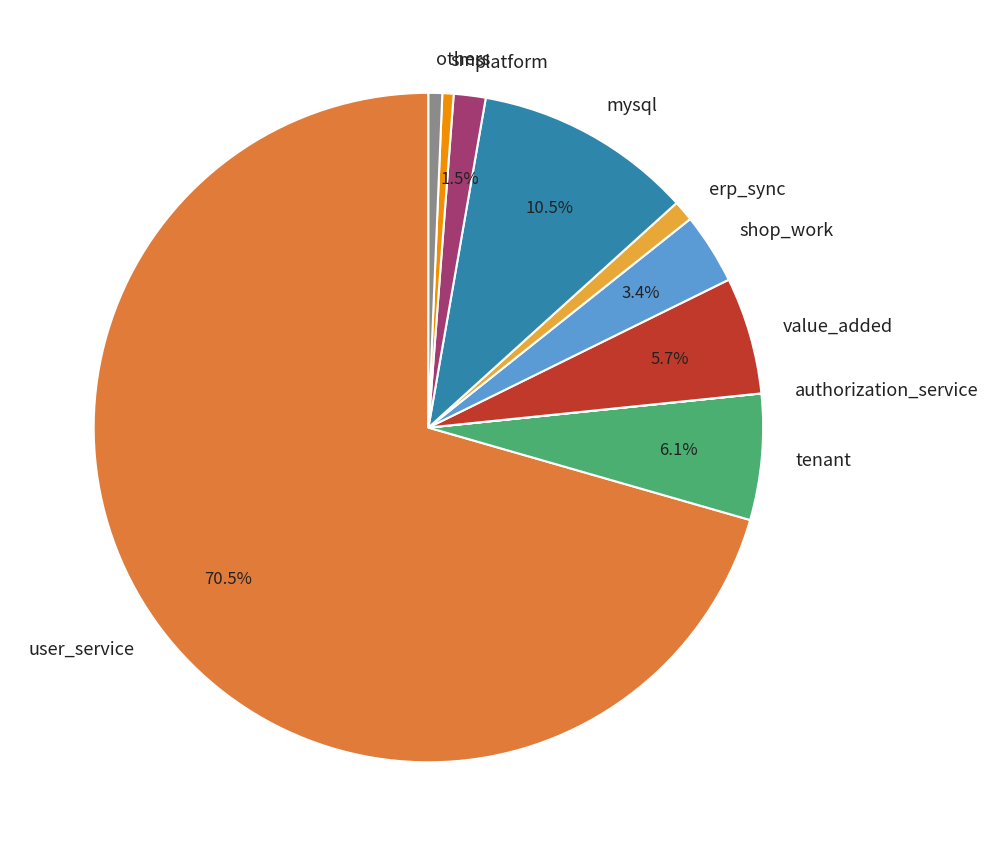

What is the majority slice?

user_service